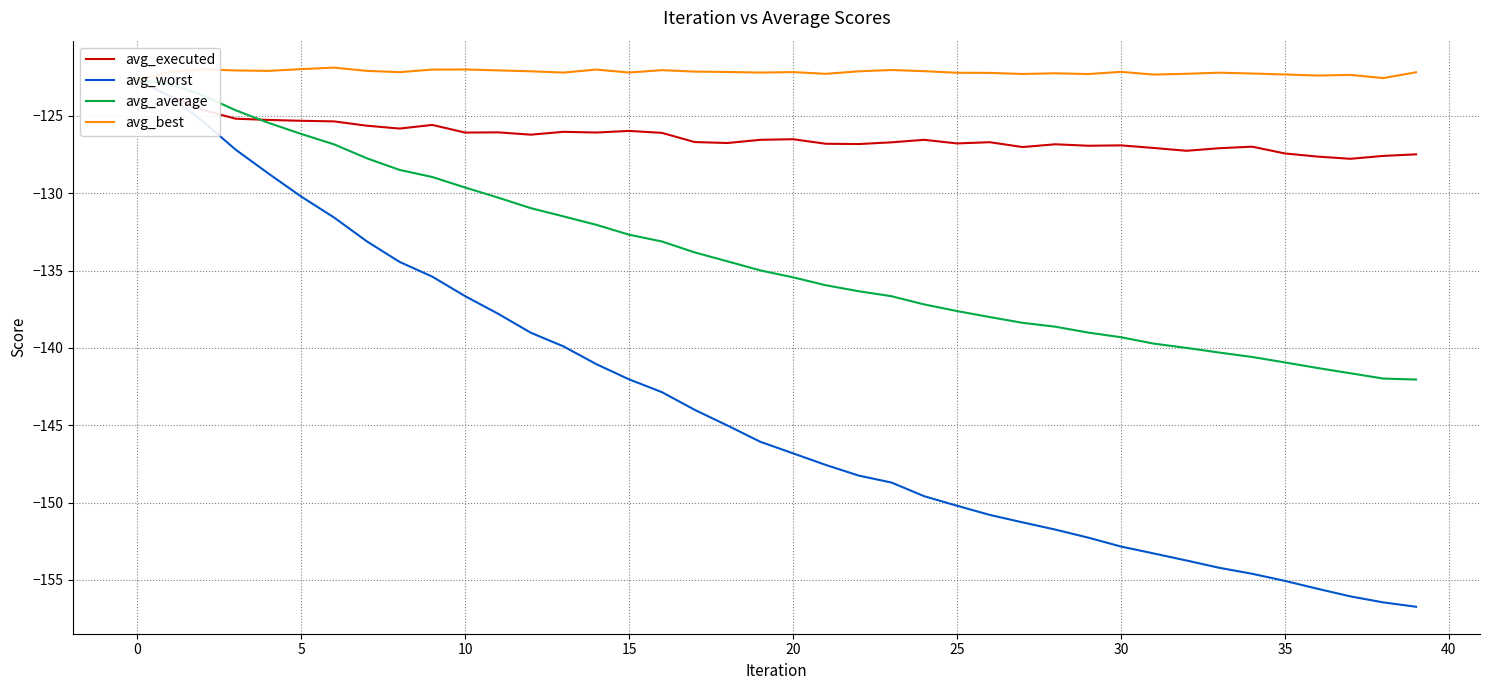

At which label is avg_worst closest to -139?

12